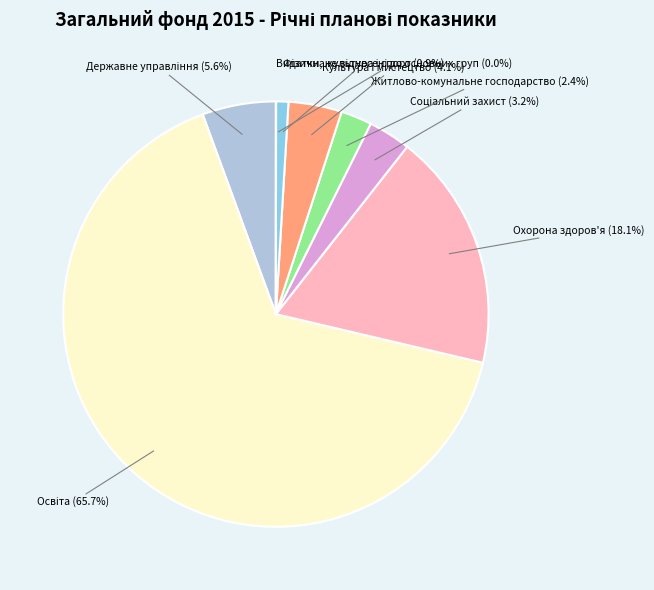

Does any single category account for the majority?

Yes